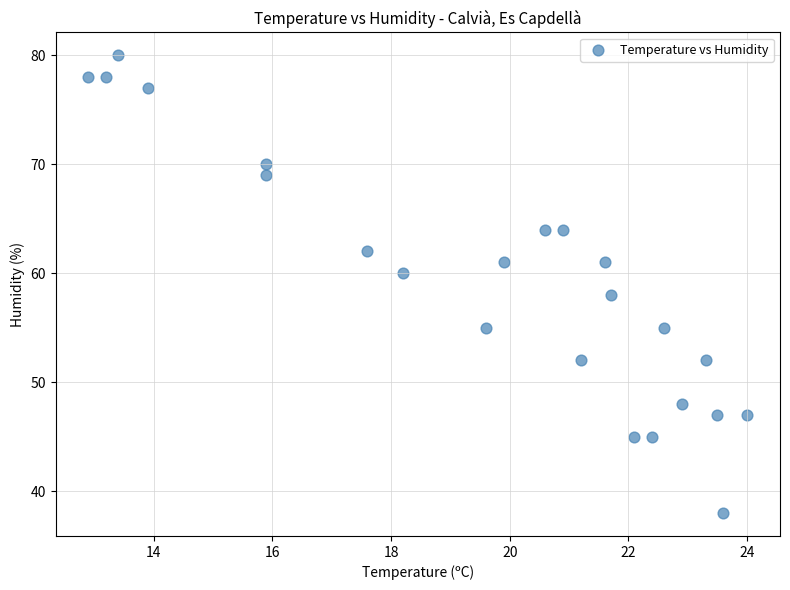

What is the range of Y values (max minus min)?

42